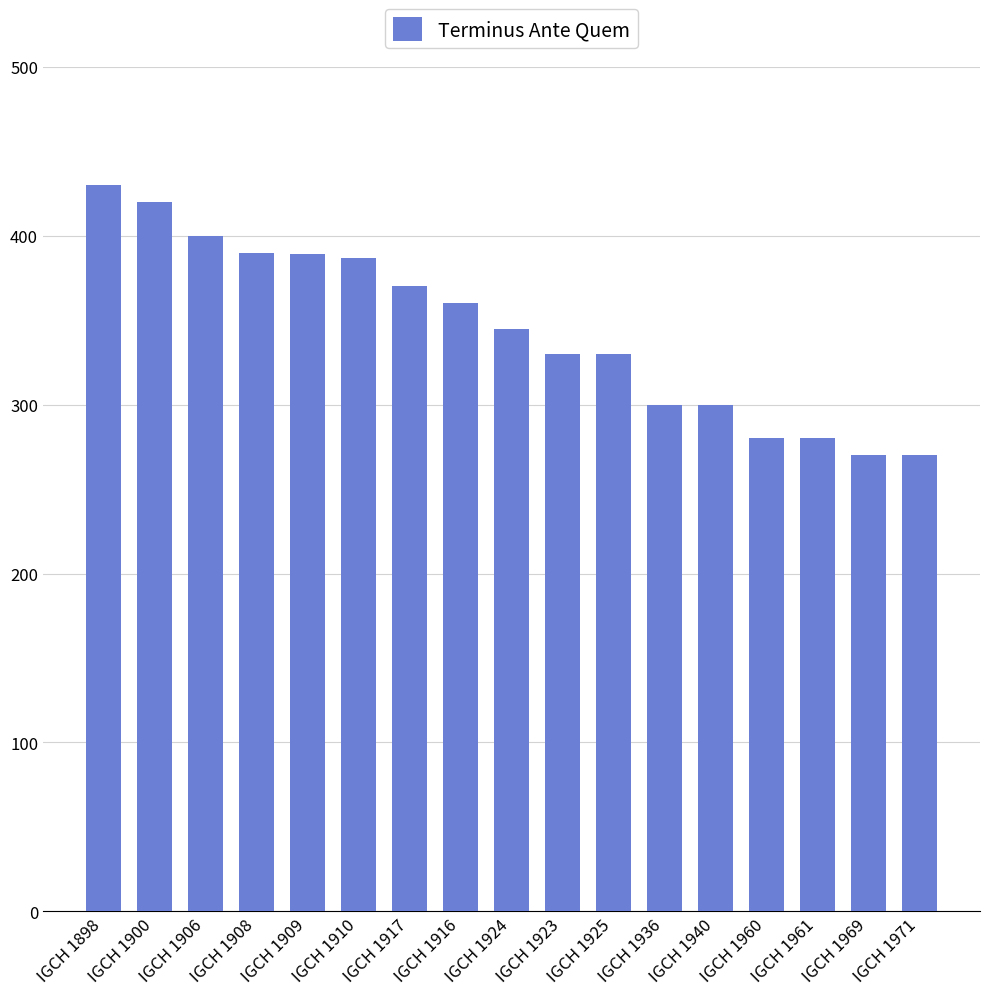

What is the value of the 5th bar from the left?

389